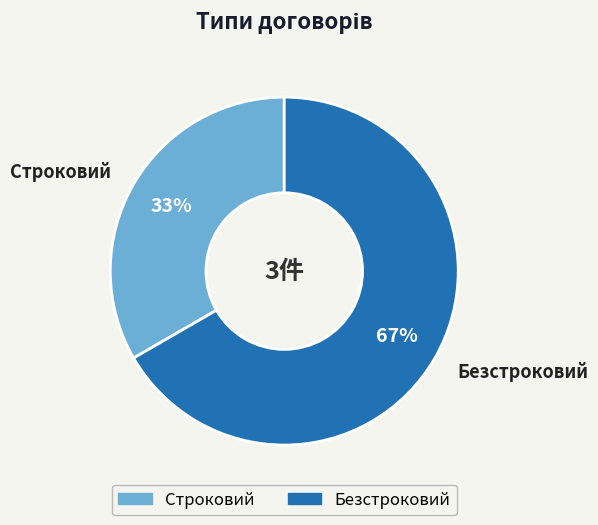

To the nearest percent, what percentage of the pie is Безстроковий?

67%